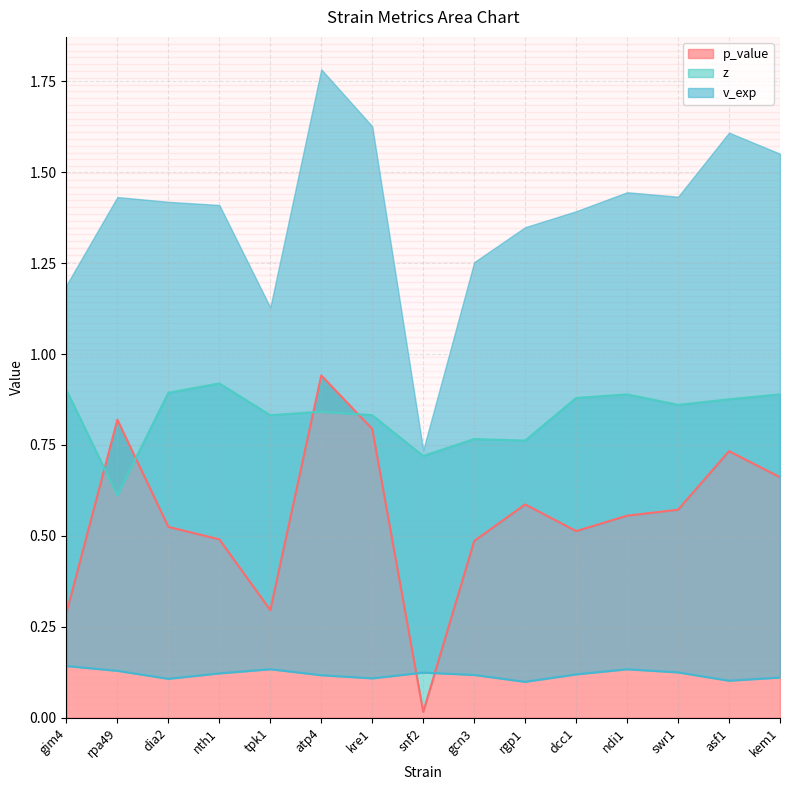

At which label does p_value reach its minimum?

snf2